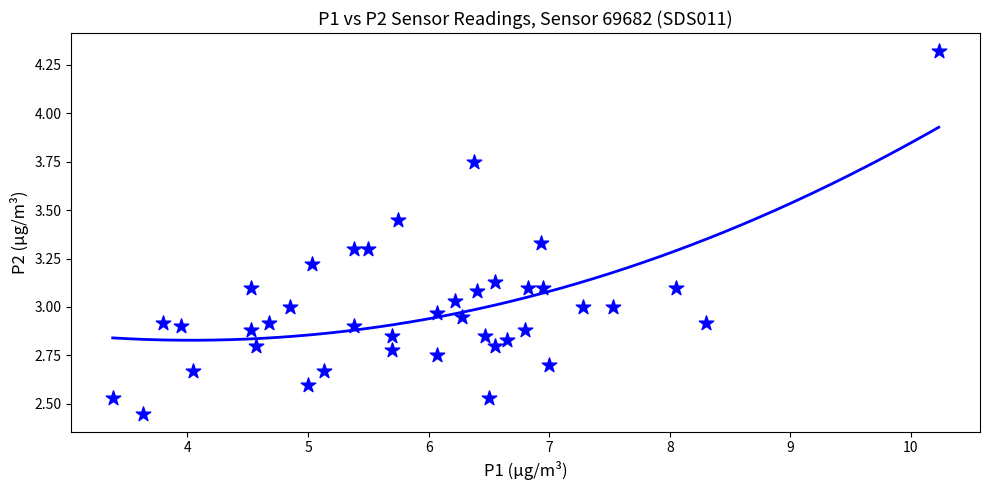

What is the range of X values (max minus min)?

6.9